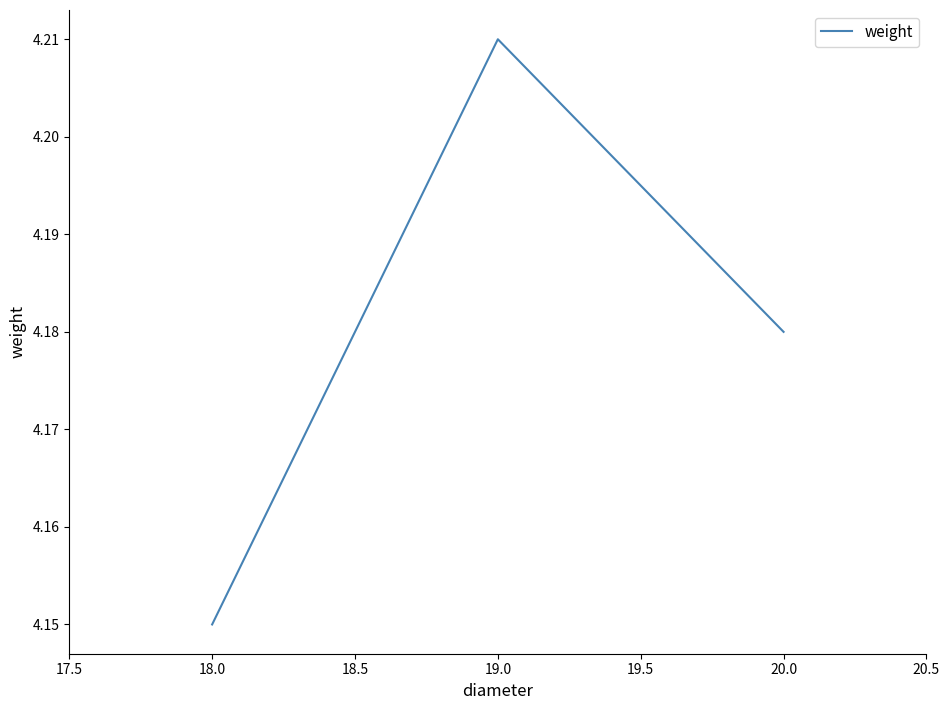

The value at 19.0 is 7.4. True or false?

False